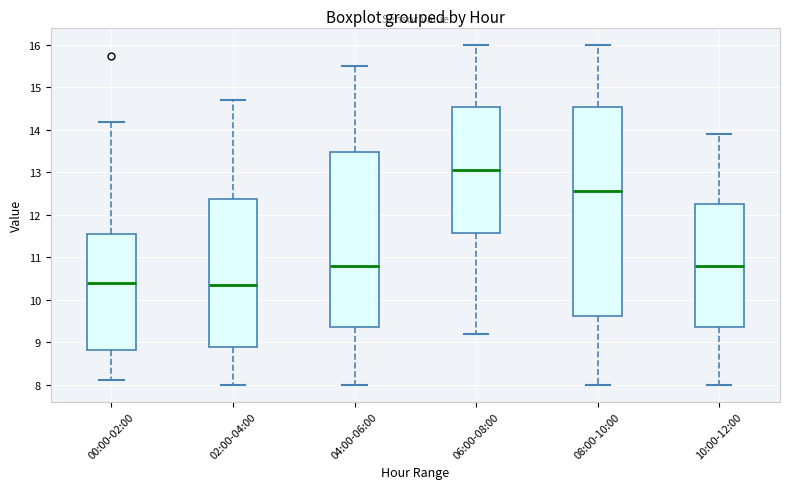

Which box is the tallest, from its lower edge to its upper edge?

08:00-10:00